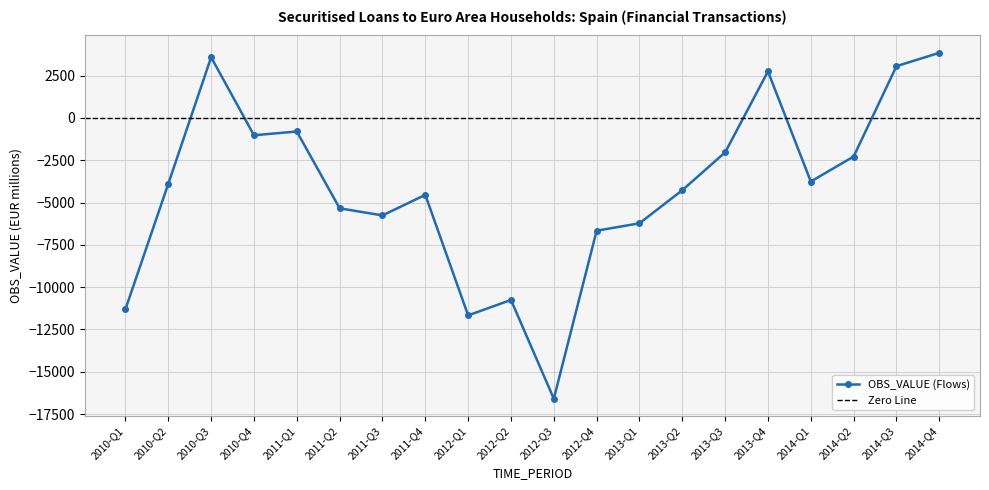

The chart shows a value of -5339 at 2011-Q2. True or false?

True